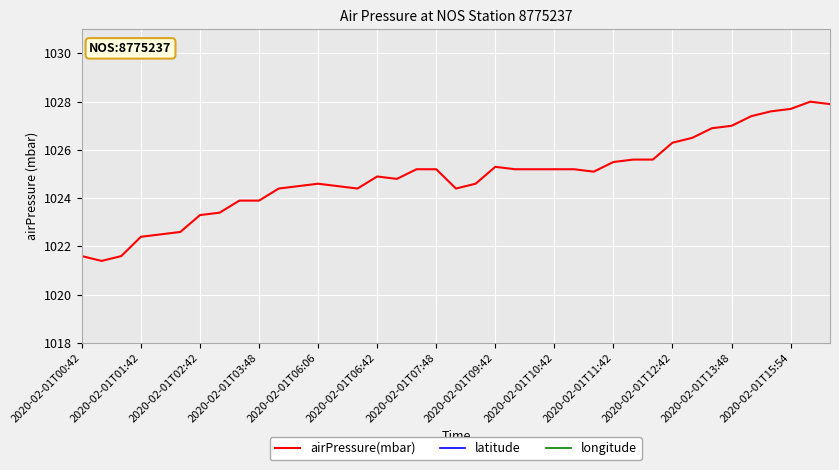

What is the sum of all latitude values?

1085.7